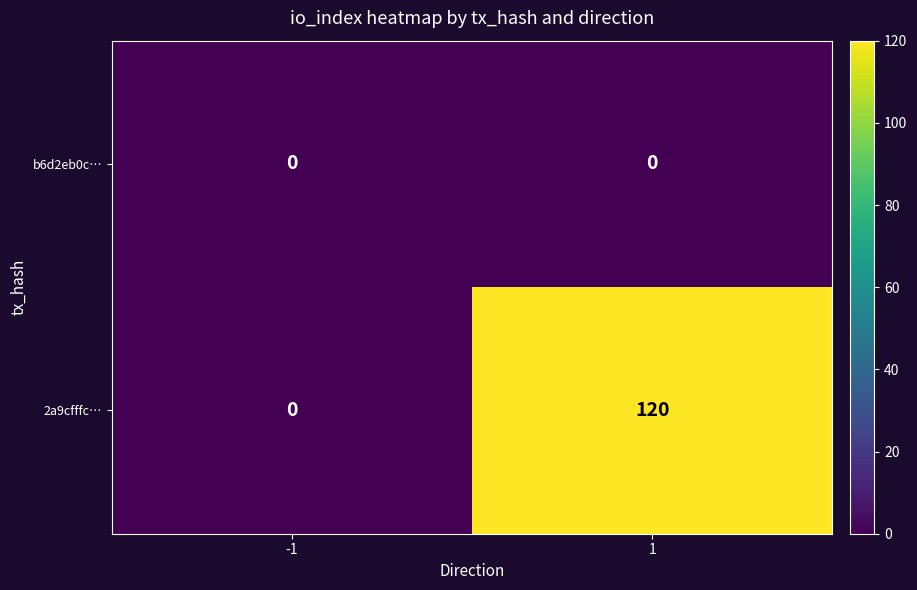

Which series has the largest total across all categories?

2a9cfffc…